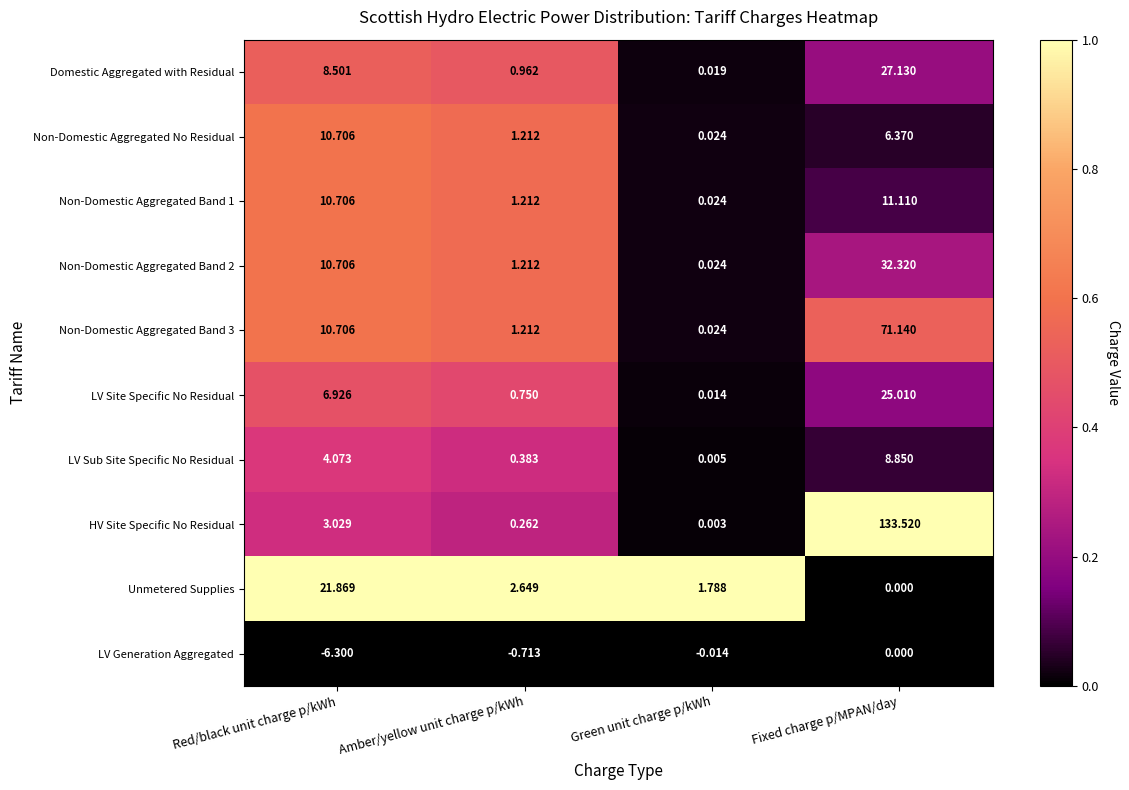

Count the number of categories in the chart.

4